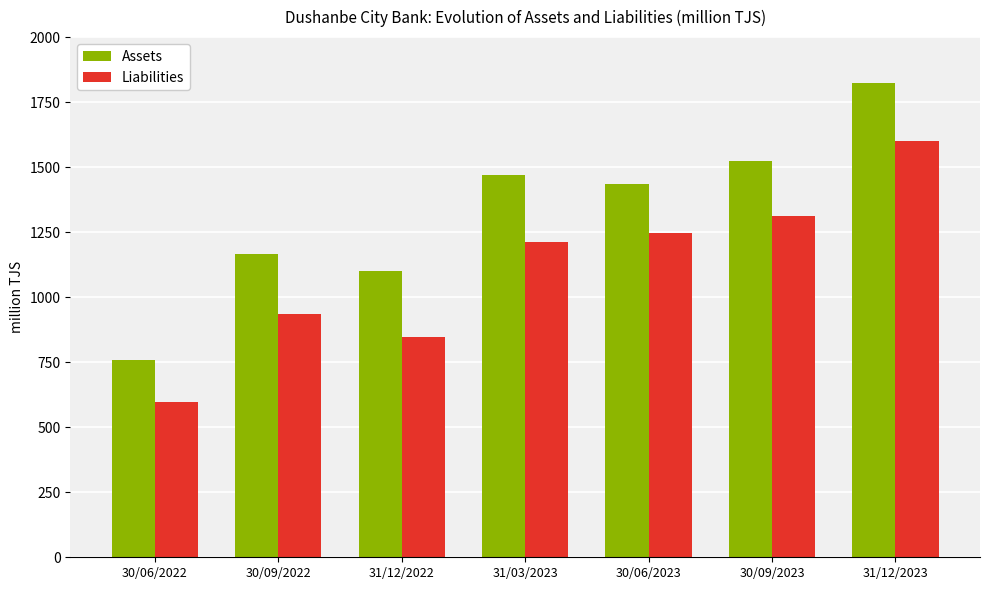

What is the average value of the Liabilities series?

1107.2